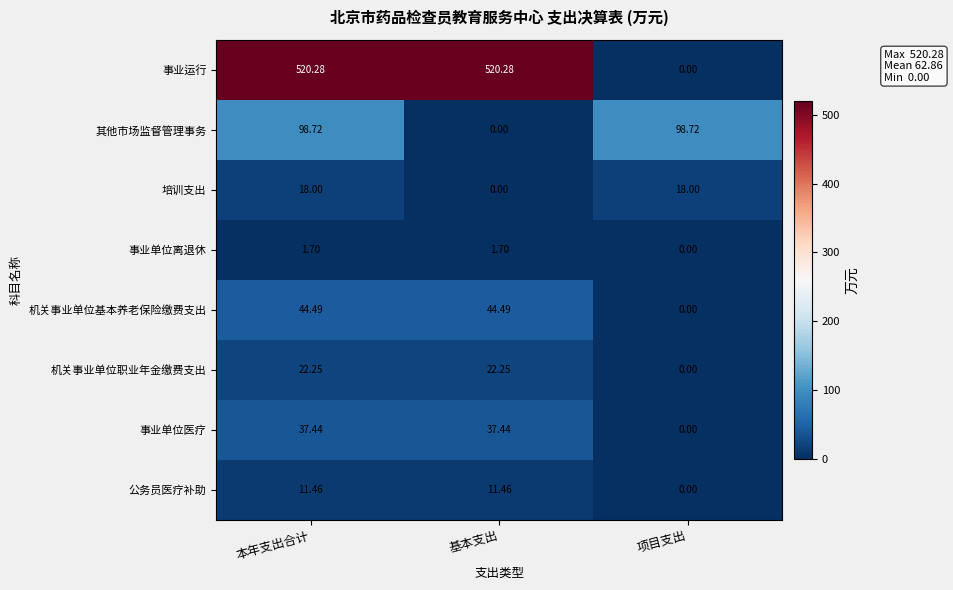

At how many categories does at least one series exceed 503?

2